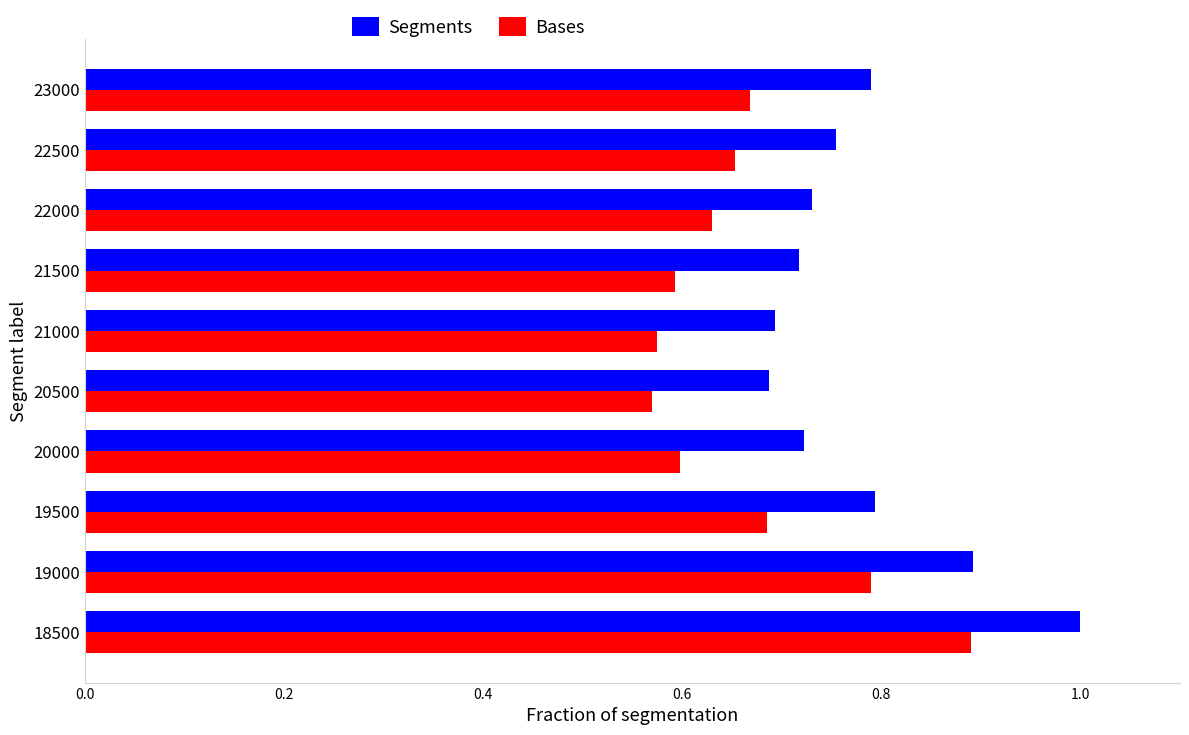

The Segments series shows 0.3 at 19500. True or false?

False